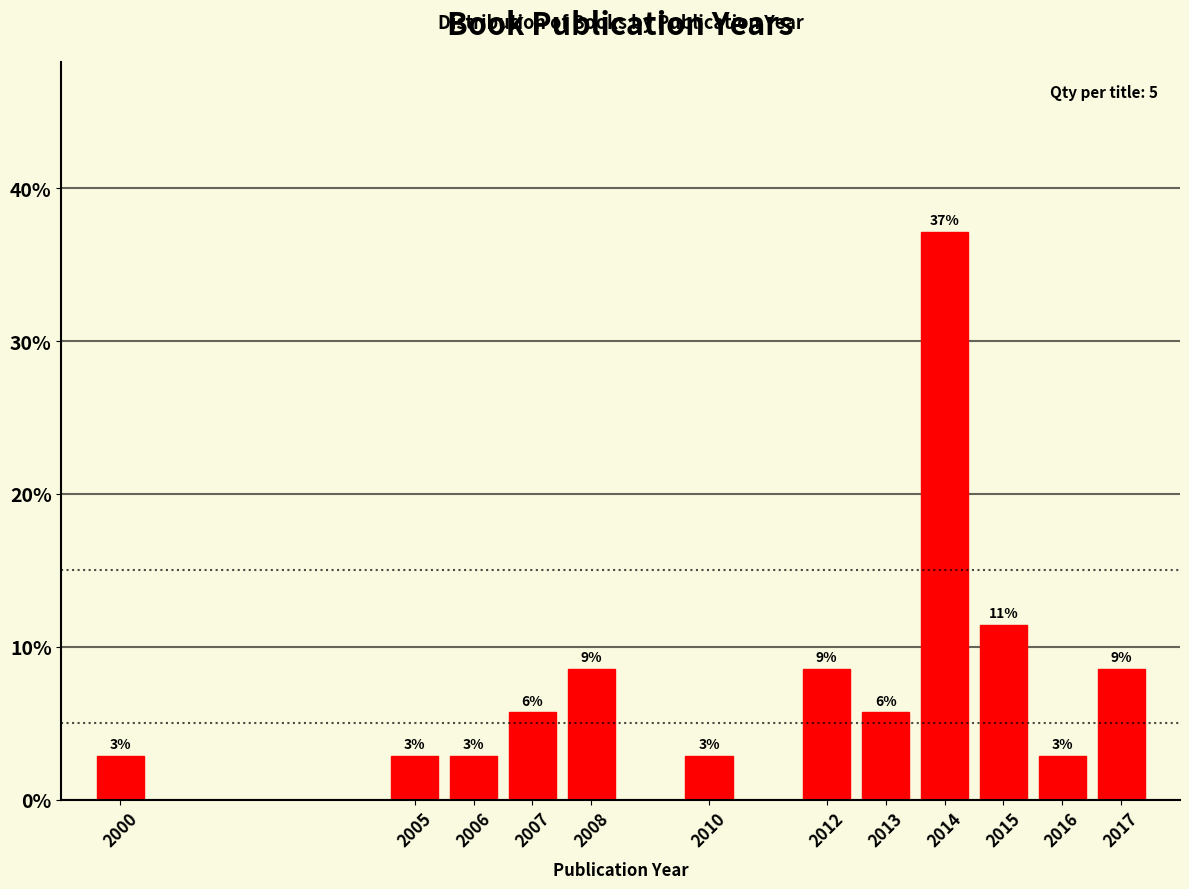

How many bars are there in total?

12